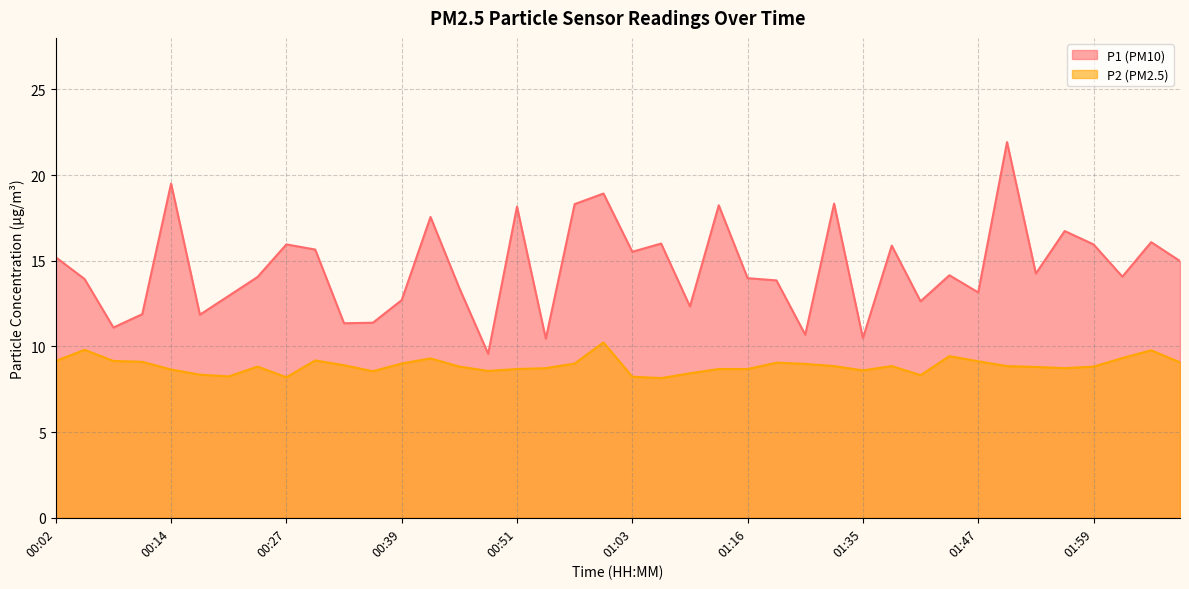

What is the total value across all series at 01:35?

19.1